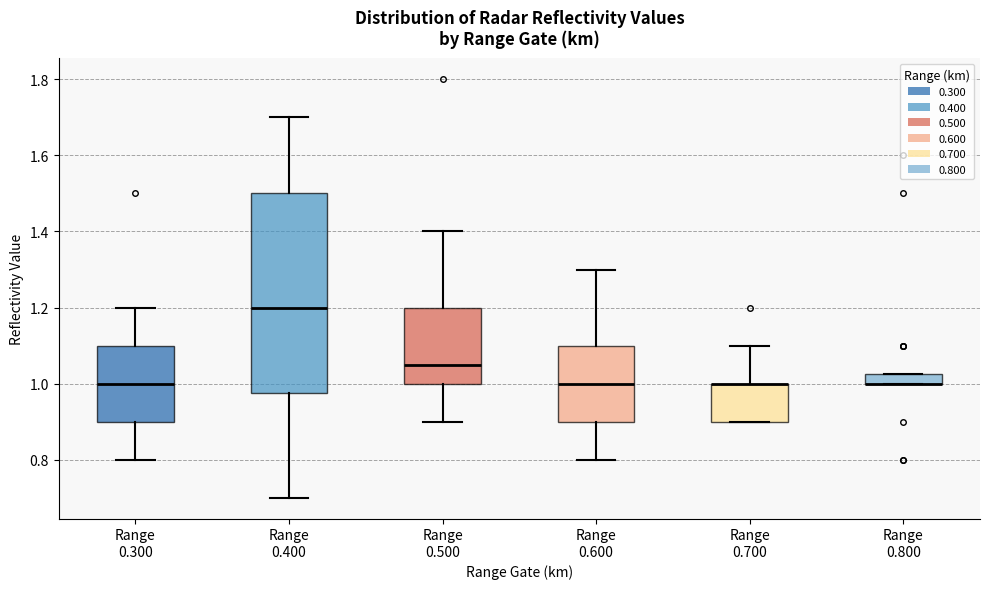

Where is the upper edge of the box for Range 0.500 on the y-axis? The values are not printed on the chart, so give them approximately, as read against the axis.

1.20